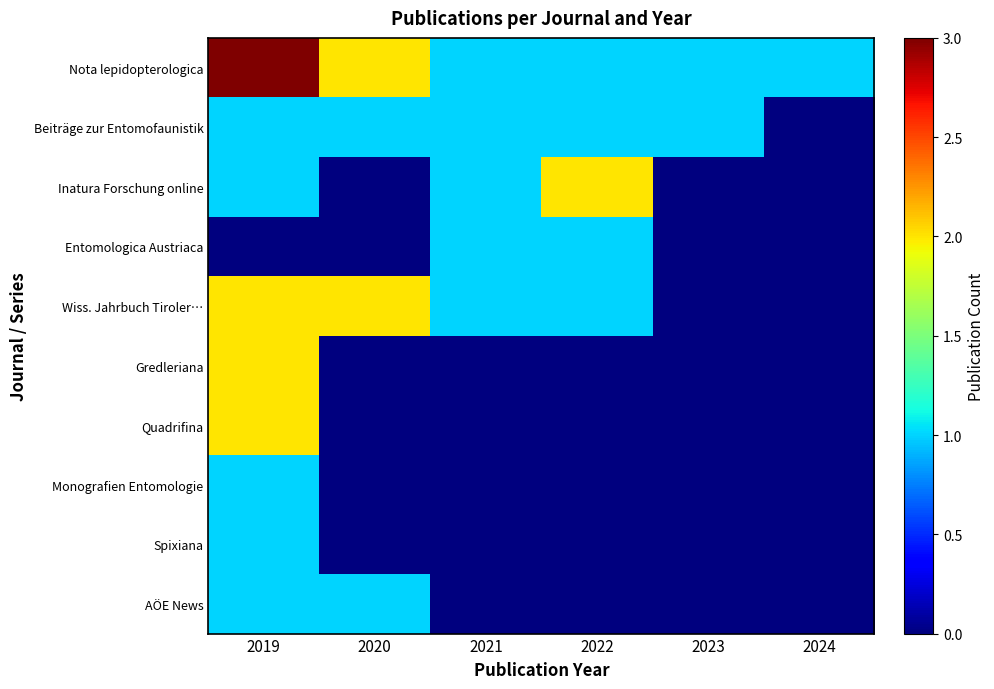

Reading right to left, transcribe all the data shown in this chart.

Nota lepidopterologica: 2024=1	2023=1	2022=1	2021=1	2020=2	2019=3
Beiträge zur Entomofaunistik: 2024=0	2023=1	2022=1	2021=1	2020=1	2019=1
Inatura Forschung online: 2024=0	2023=0	2022=2	2021=1	2020=0	2019=1
Entomologica Austriaca: 2024=0	2023=0	2022=1	2021=1	2020=0	2019=0
Wiss. Jahrbuch Tiroler…: 2024=0	2023=0	2022=1	2021=1	2020=2	2019=2
Gredleriana: 2024=0	2023=0	2022=0	2021=0	2020=0	2019=2
Quadrifina: 2024=0	2023=0	2022=0	2021=0	2020=0	2019=2
Monografien Entomologie: 2024=0	2023=0	2022=0	2021=0	2020=0	2019=1
Spixiana: 2024=0	2023=0	2022=0	2021=0	2020=0	2019=1
AÖE News: 2024=0	2023=0	2022=0	2021=0	2020=1	2019=1